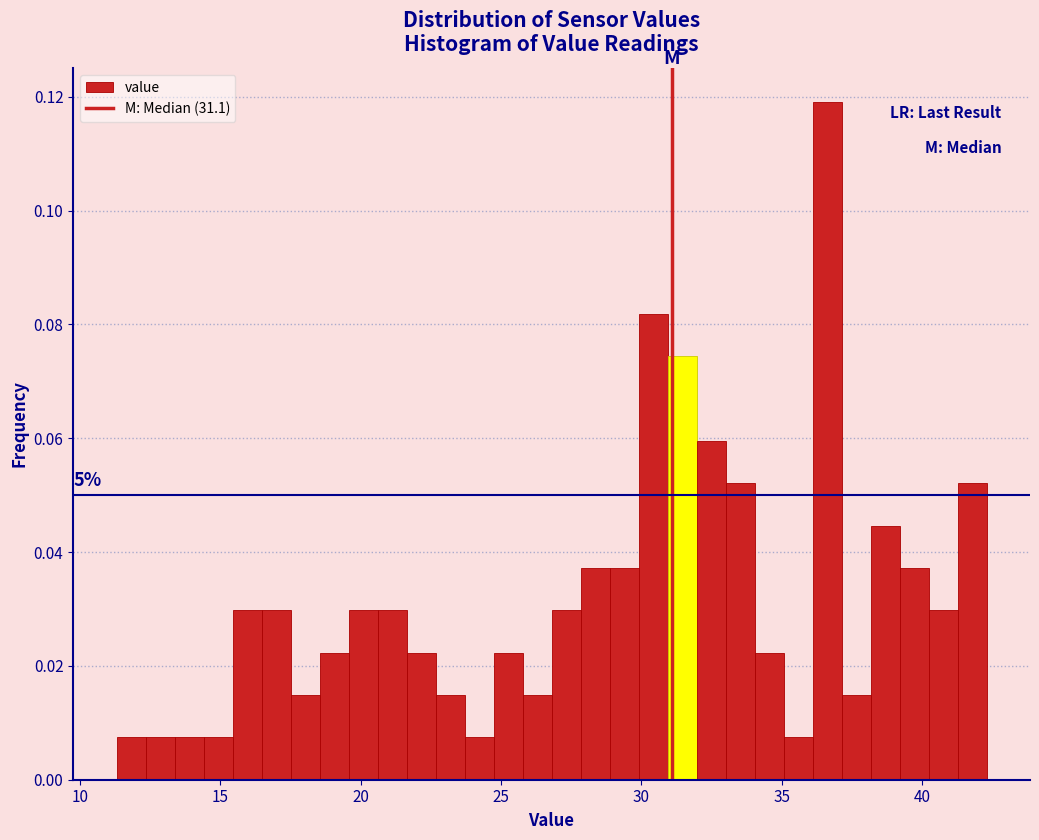

Around what value on the x-axis is the tallest bar? Give the approximate position of its centre, as read against the axis.

36.5